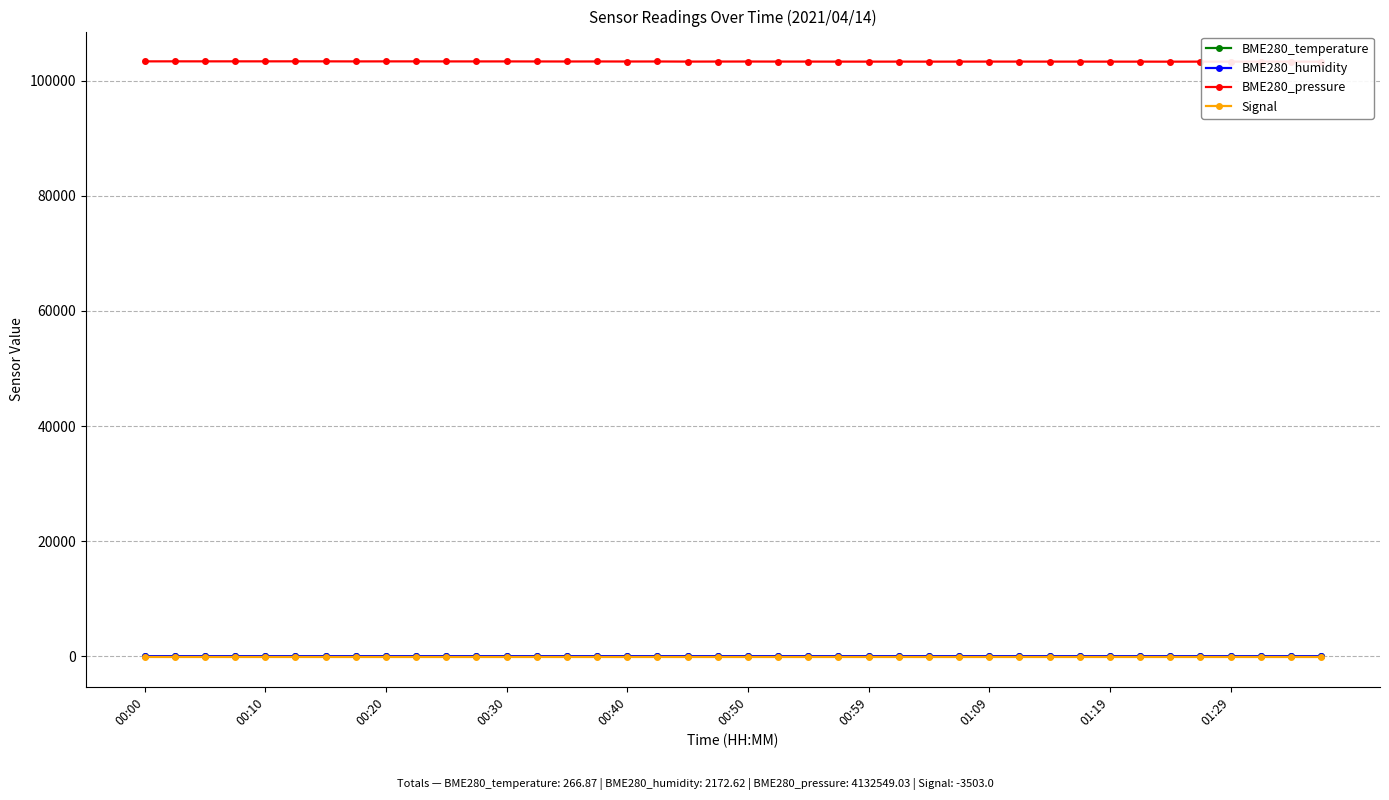

True or false: BME280_pressure and Signal intersect in this chart.

False